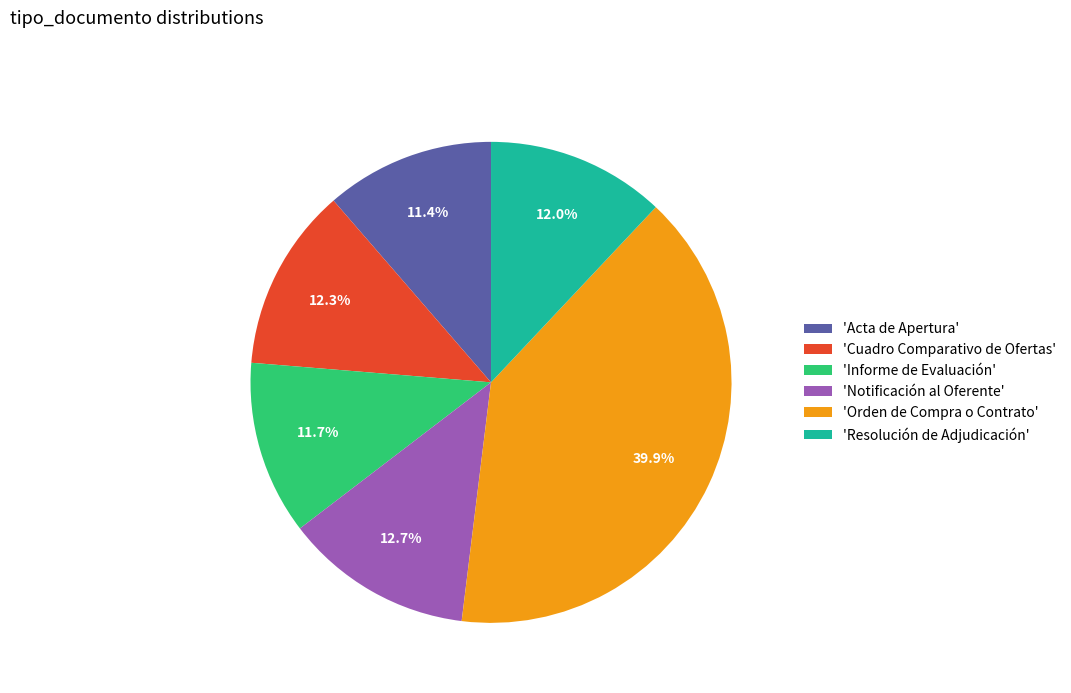

Combined, what portion of the pie is 'Acta de Apertura' and 'Resolución de Adjudicación'?

23.4%